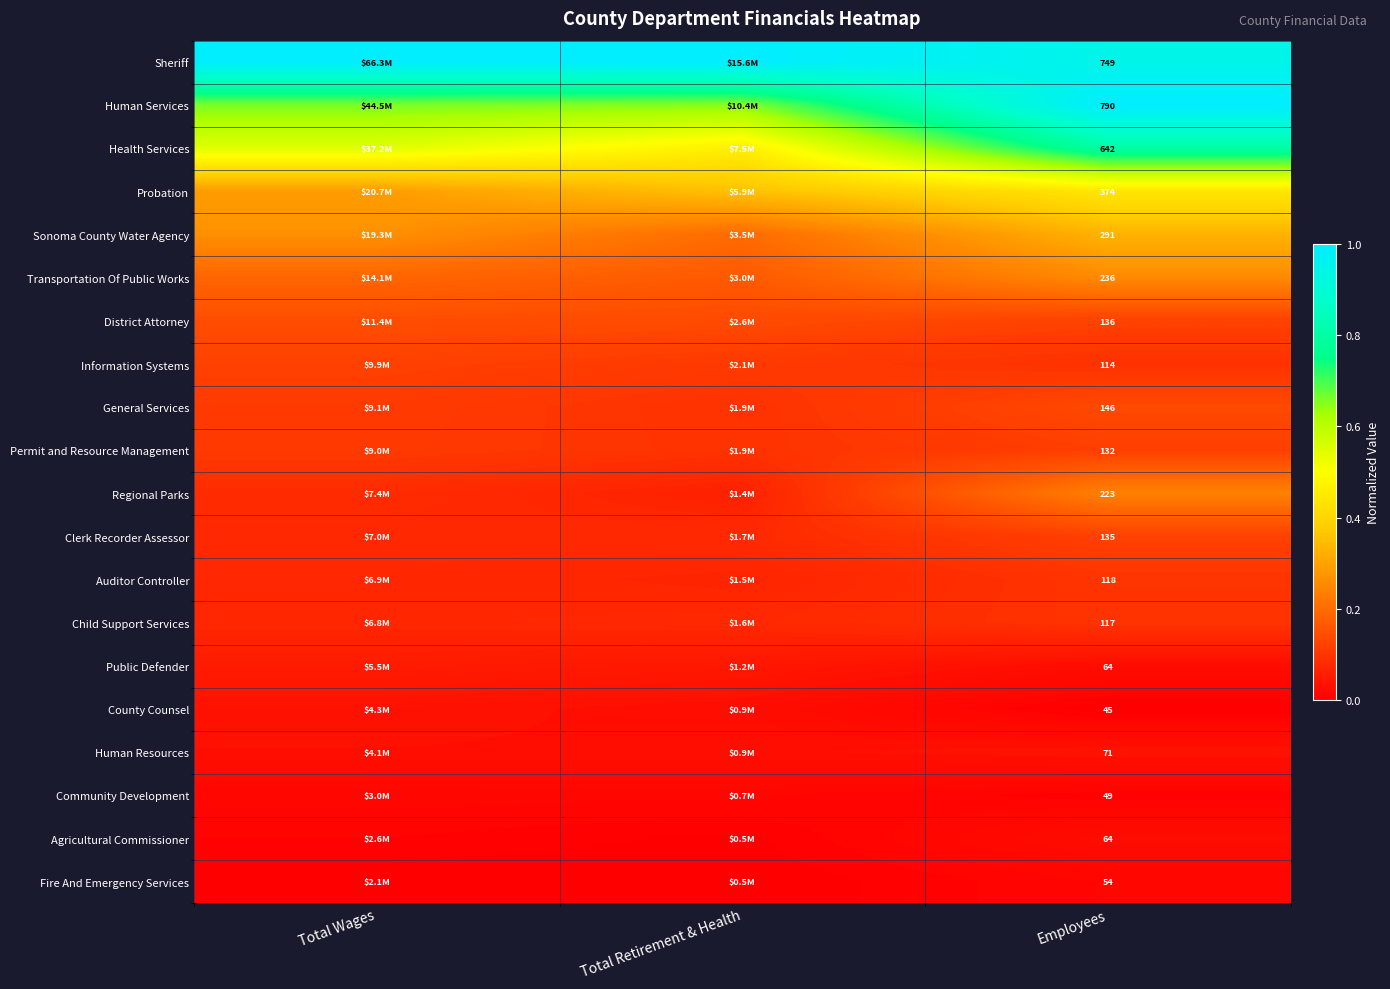

What is the difference between the highest and lowest values at Employees?

745.0